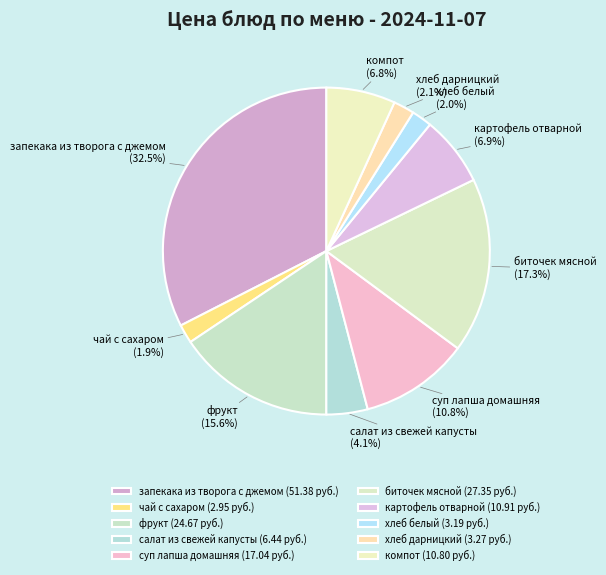

Between хлеб дарницкий and фрукт, which is larger?

фрукт